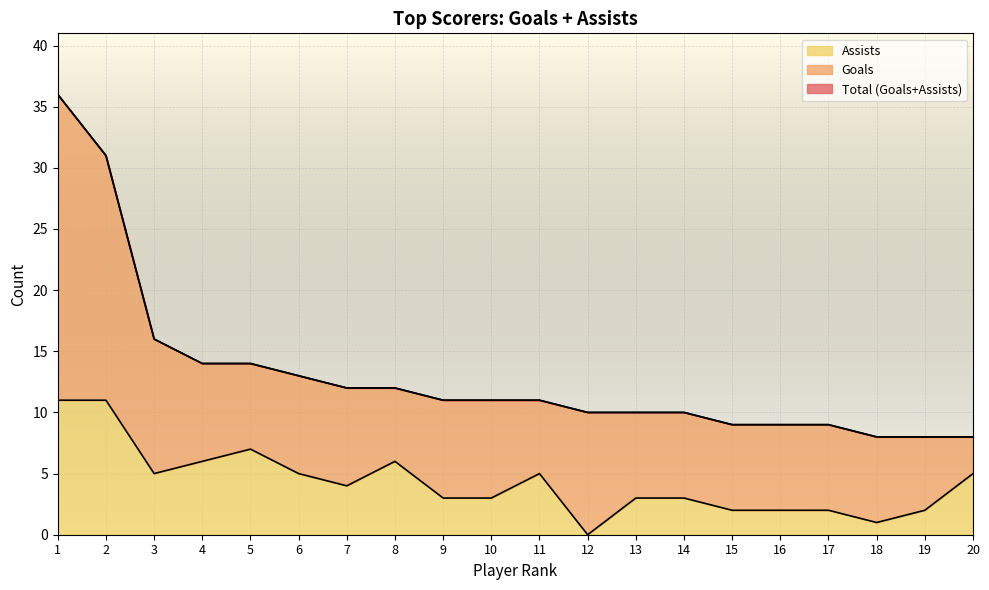

The value of Assists at 2 is 11. True or false?

True